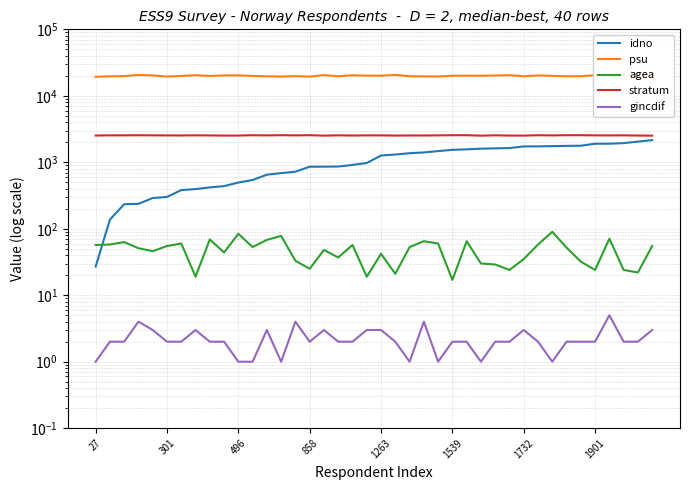

Which series has the largest total across all categories?

psu